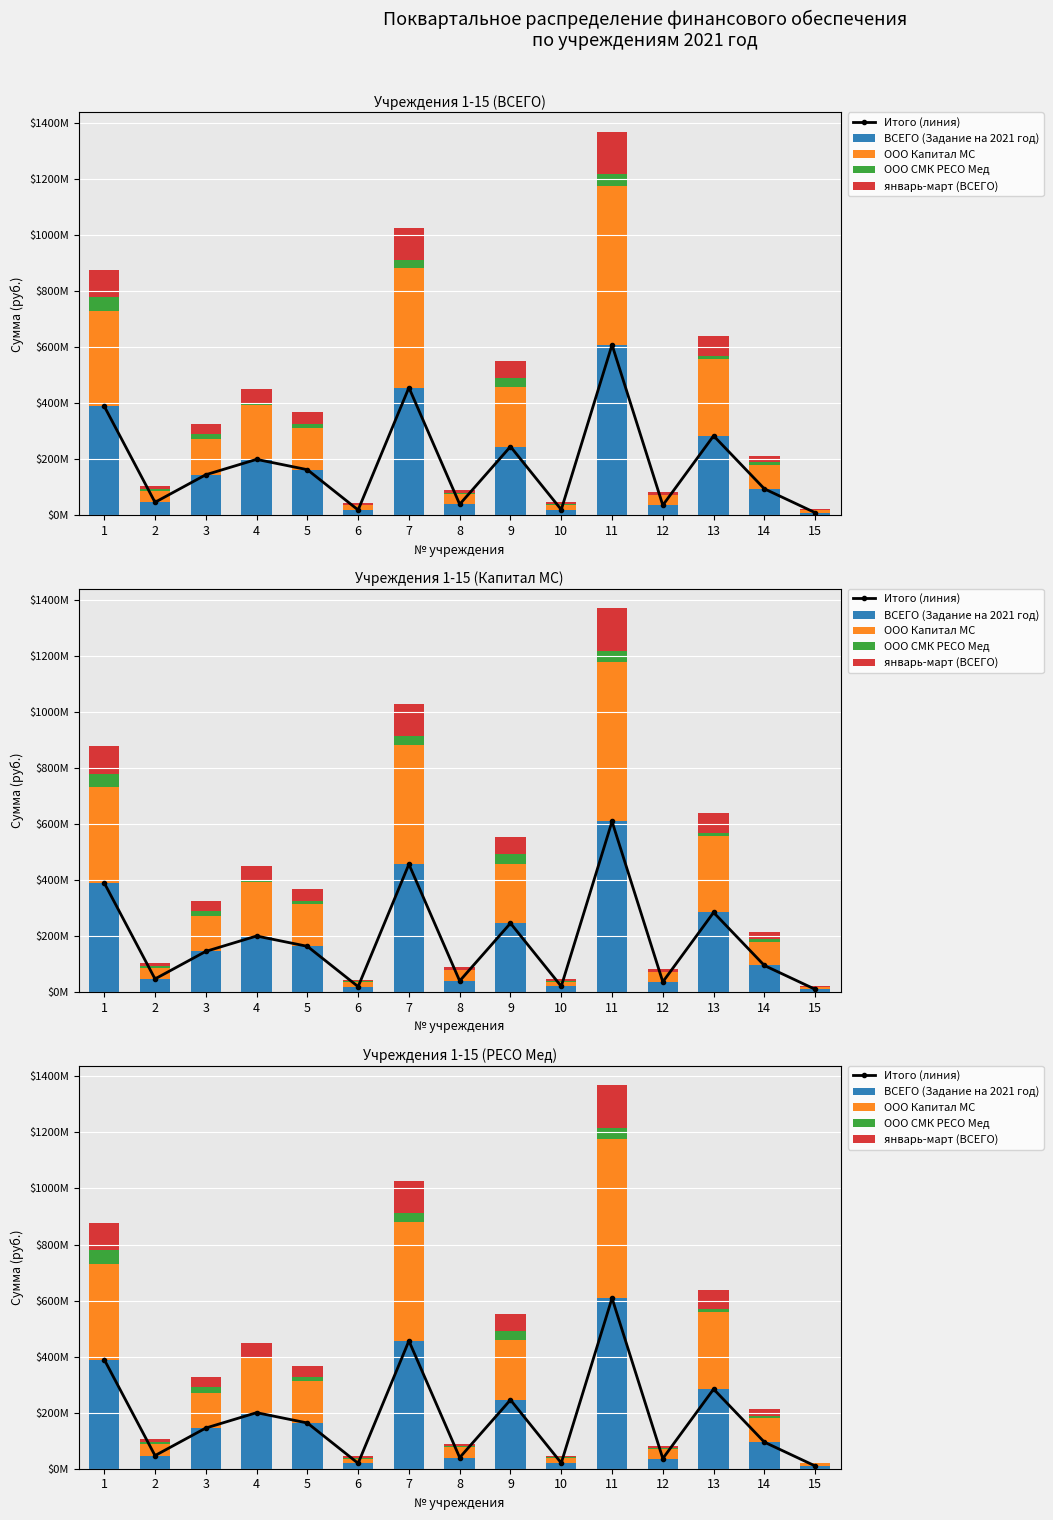

Where is ВСЕГО (Задание на 2021 год) nearest to the value 309322173?

13